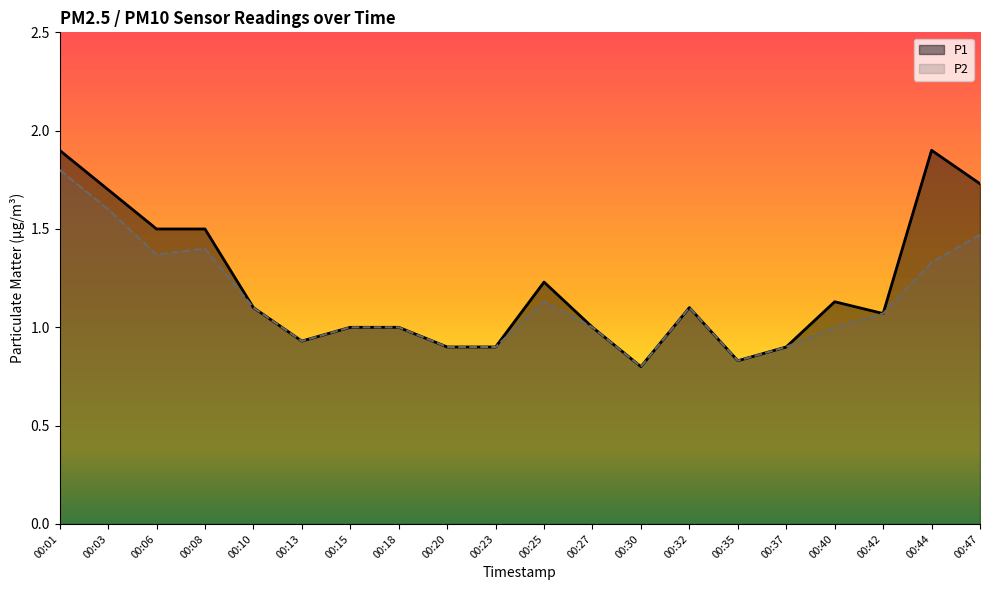

True or false: P1 has a value of 1.2 at 00:25.

True